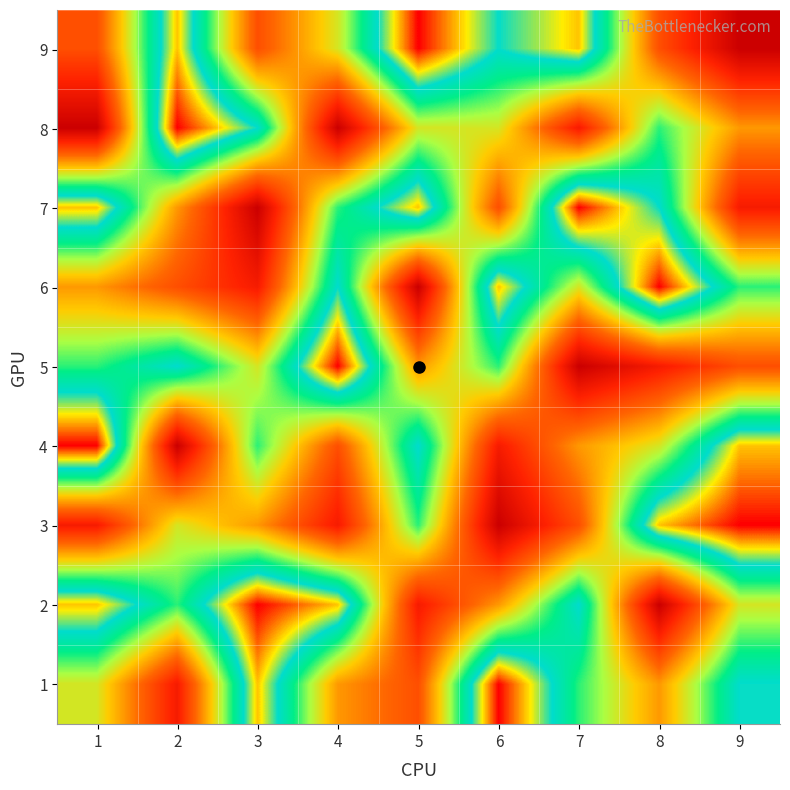

Which category has the lowest value across all series?

9